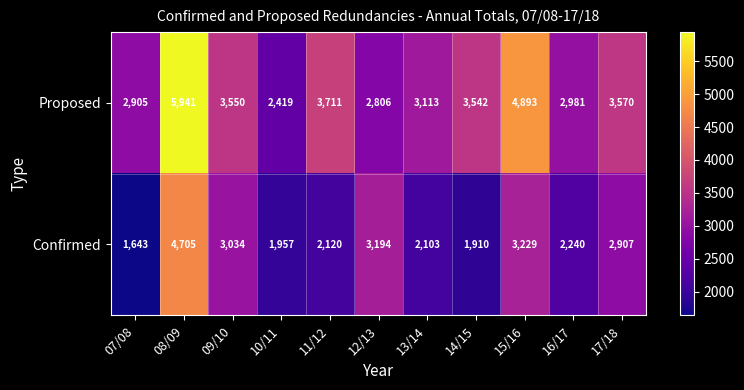

Which series changed the most between 11/12 and 15/16?

Proposed